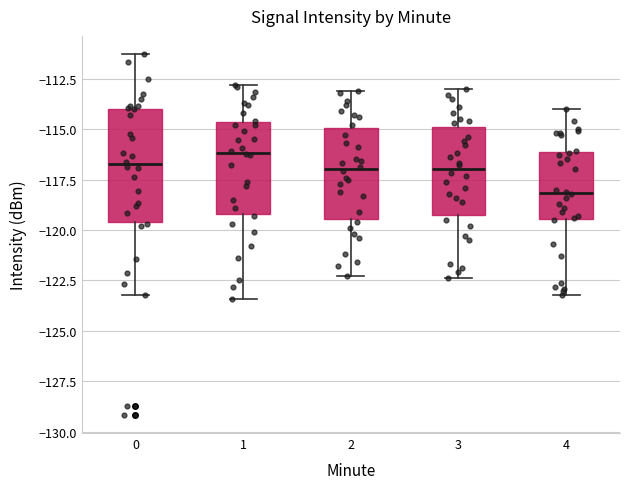

Reading left to right, read every box against the y-axis: the position of its median line, the range the box covers, and the ends of its whiskers. The values are not printed on the chart, so give them approximately, as read against the axis.

0: median -116.5, box -119.5 to -114.0, whiskers -123.0 to -111.5
1: median -116.0, box -119.0 to -114.5, whiskers -123.5 to -113.0
2: median -117.0, box -119.5 to -115.0, whiskers -122.5 to -113.0
3: median -117.0, box -119.5 to -115.0, whiskers -122.5 to -113.0
4: median -118.0, box -119.5 to -116.0, whiskers -123.0 to -114.0